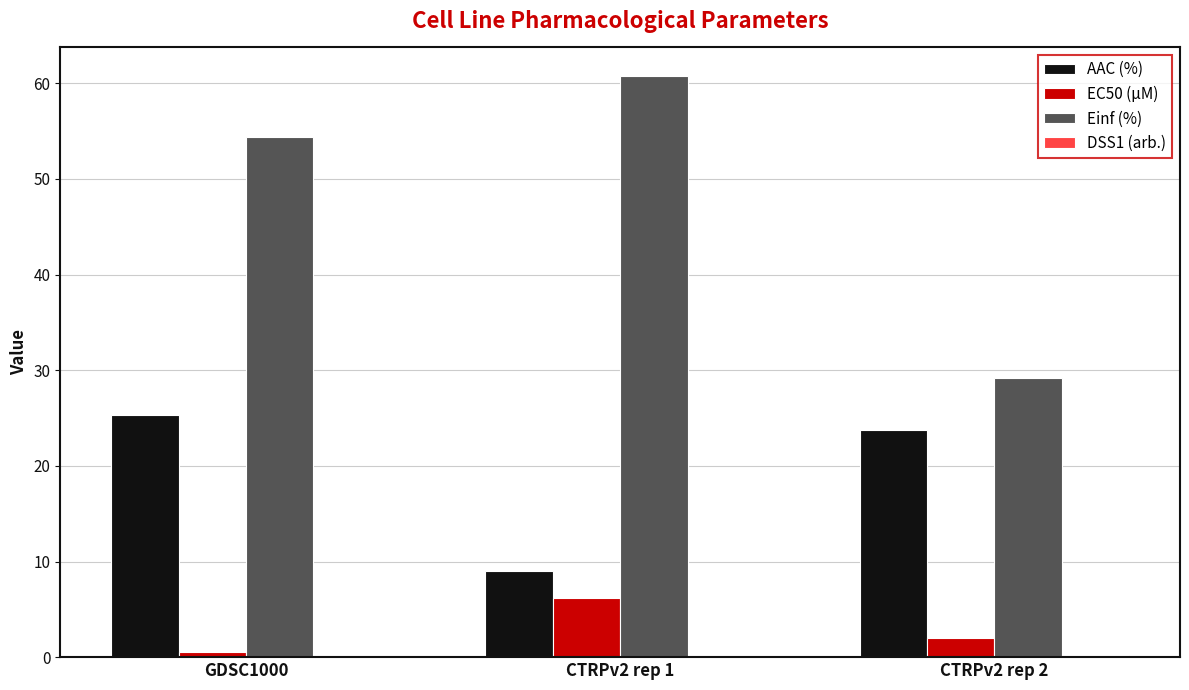

Which series has the largest total across all categories?

Einf (%)